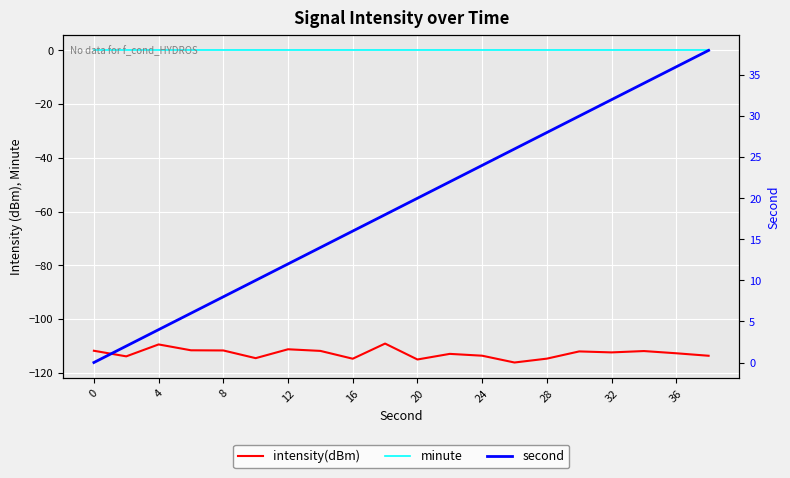

True or false: intensity(dBm) and second cross at least once.

False